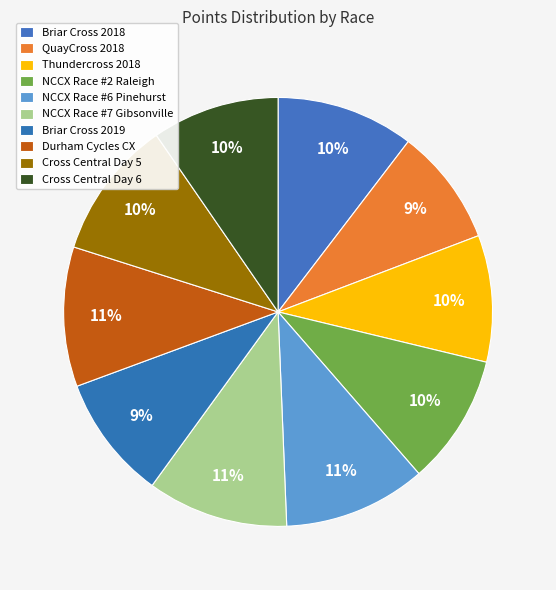

To the nearest percent, what portion does Briar Cross 2019 represent?

9%